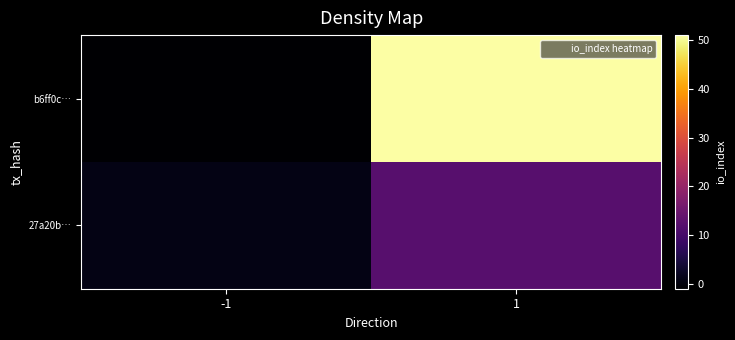

List the series in order of their overall mean, highest first.

b6ff0c…, 27a20b…